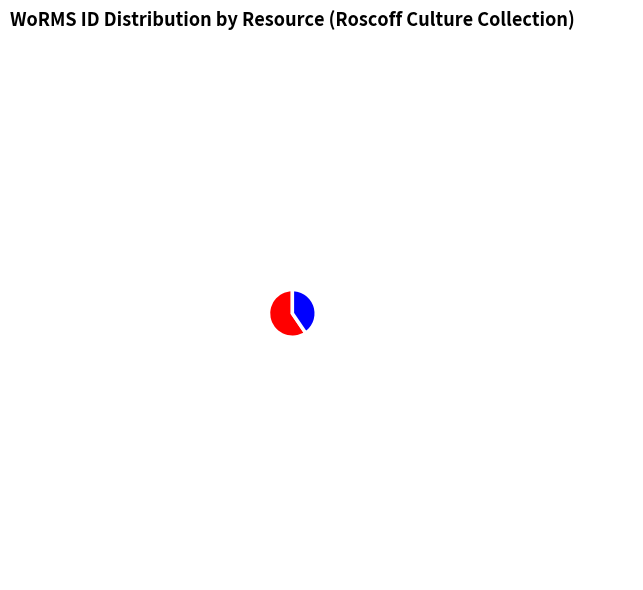

Is there any slice that represents more than half of the pie?

Yes